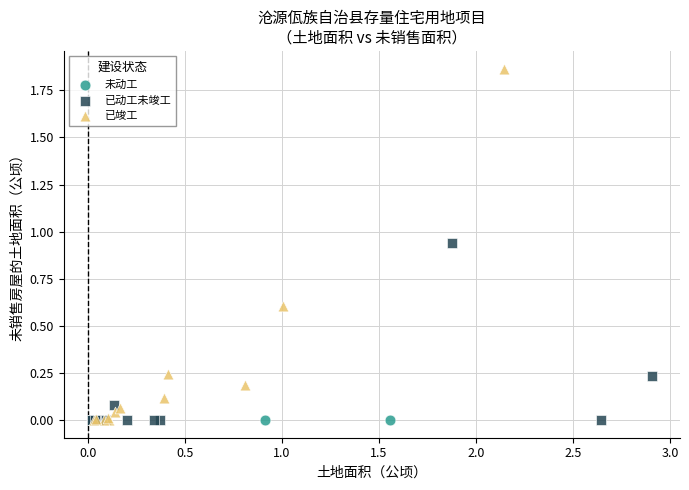

Which series reaches the maximum Y coordinate?

已竣工